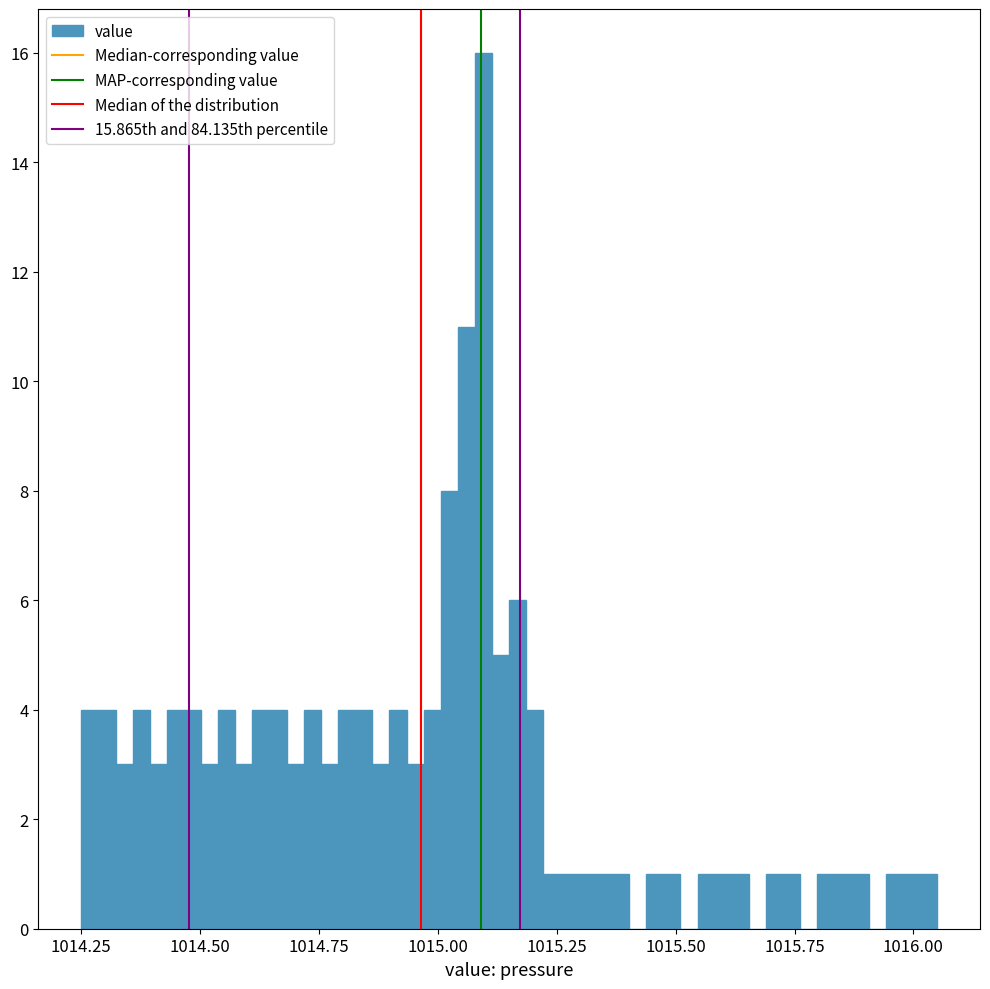

Around what value on the x-axis is the tallest bar? Give the approximate position of its centre, as read against the axis.

1015.10